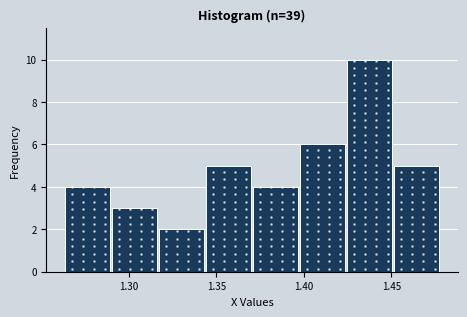

Reading left to right, list every bar in this chart as the range it spans on the x-axis followed by its height. Neither the bar edges nor the heights are printed on the chart, so give them approximately, as read against the axes.

1.265 to 1.290: 4
1.290 to 1.315: 3
1.315 to 1.345: 2
1.345 to 1.370: 5
1.370 to 1.400: 4
1.400 to 1.425: 6
1.425 to 1.450: 10
1.450 to 1.480: 5